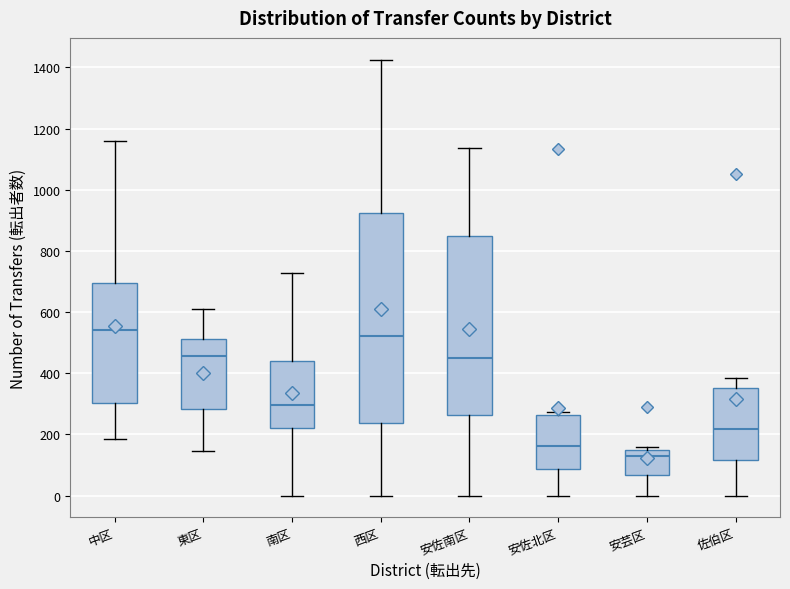

Which box's median line is the lowest?

安芸区